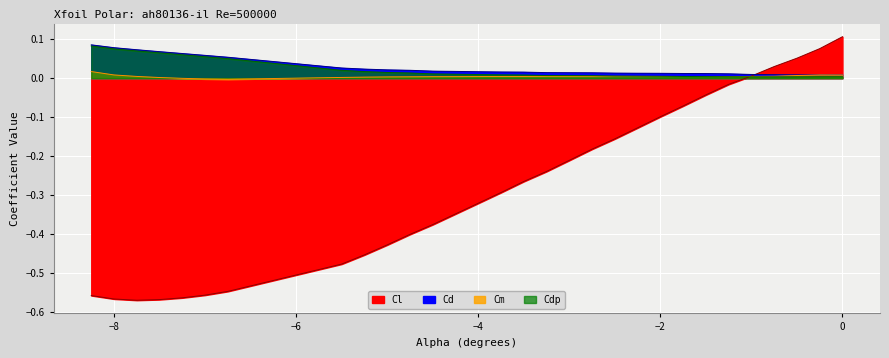

Which series ends up on top after the final intersection of Cd and Cl?

Cl